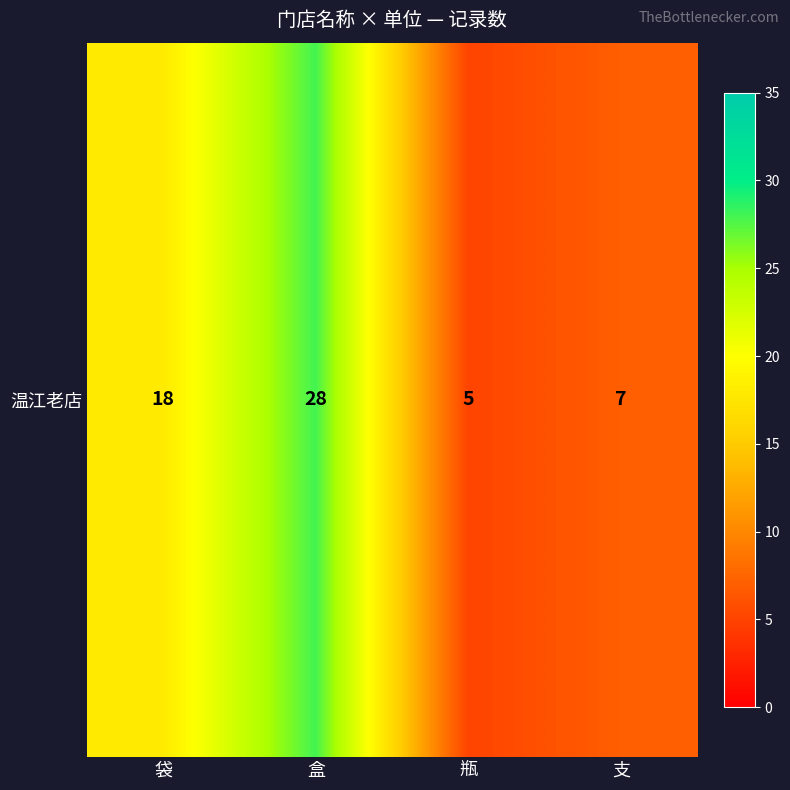

At which category does the chart reach its peak across all series?

盒